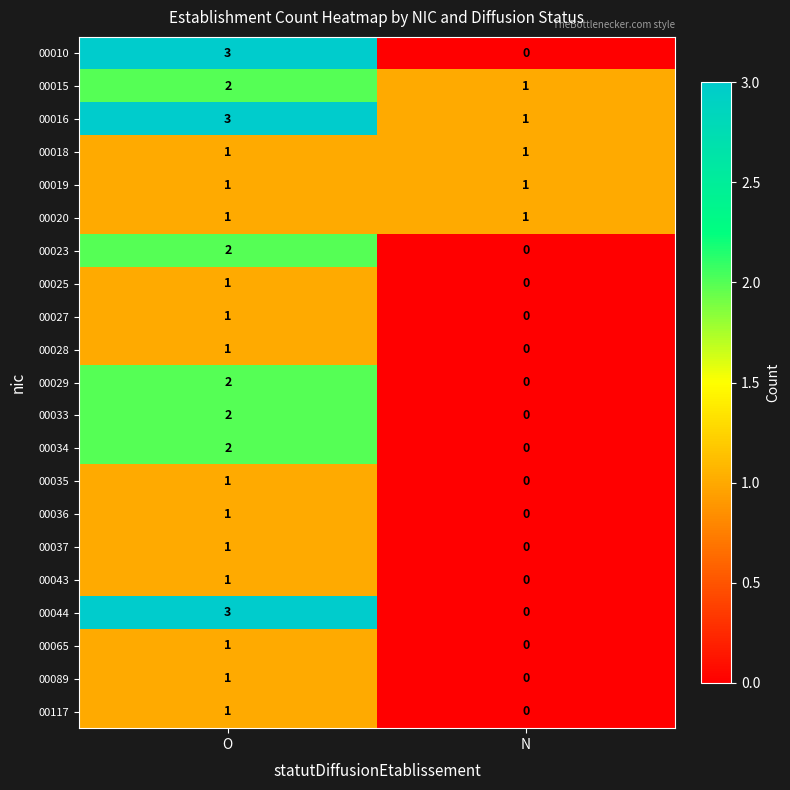

Which label corresponds to the largest value in the chart?

O